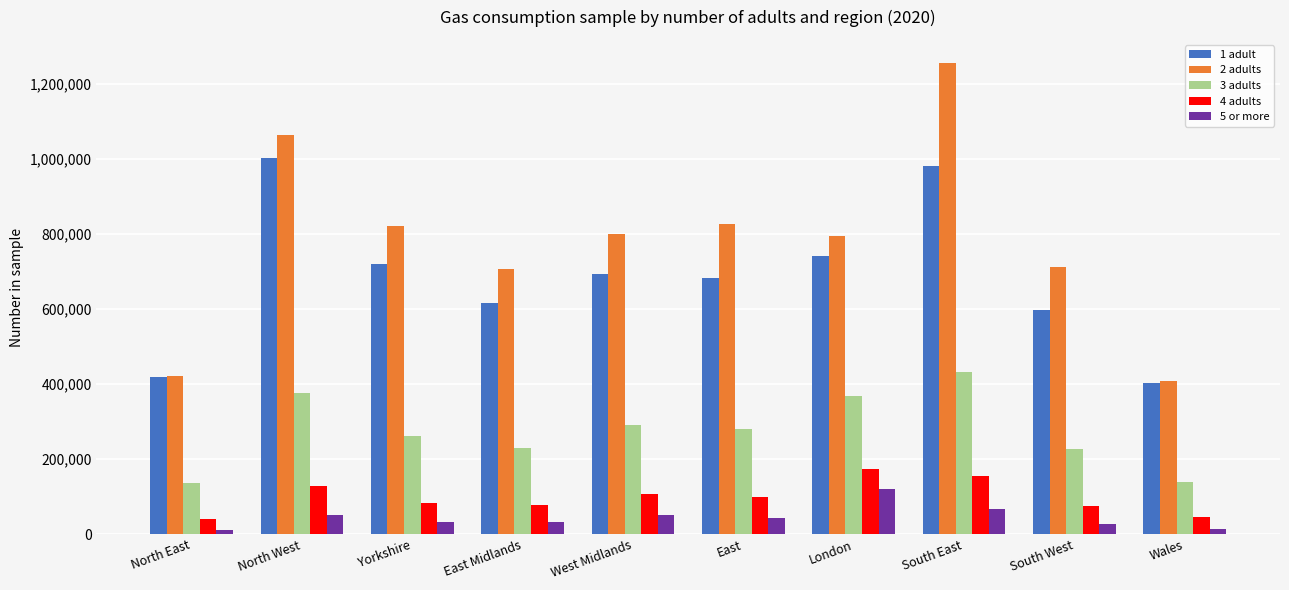

How many bars are there in each group?

5